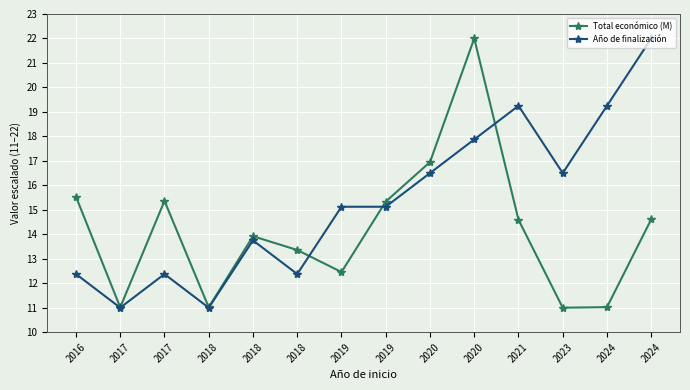

How many categories are shown in the chart?

14